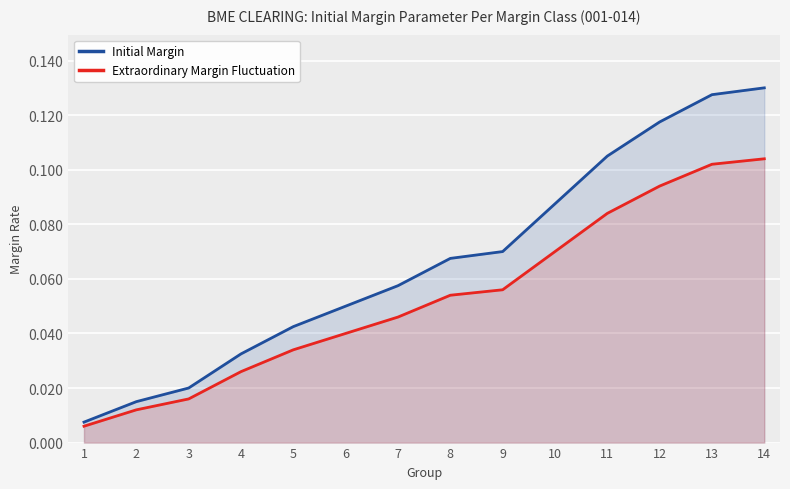

At which category is the sum across all series the highest?

14